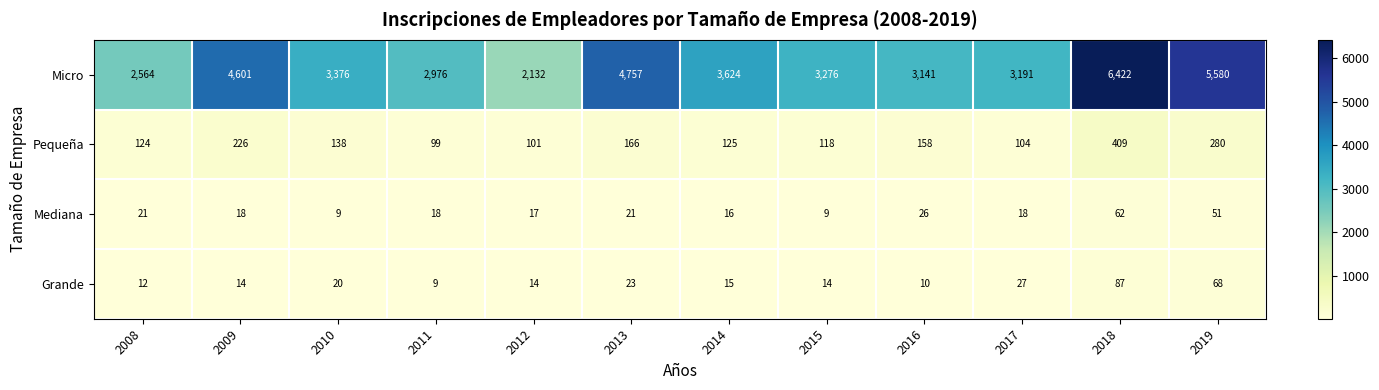

How many categories are shown in the chart?

12